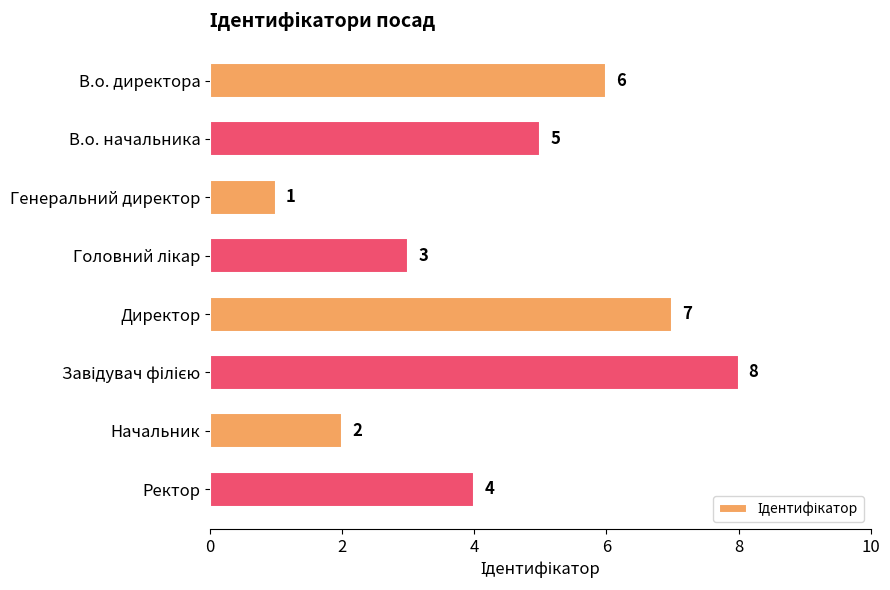

Approximately how many times larger is the value at В.о. директора compared to В.о. начальника?

1.2